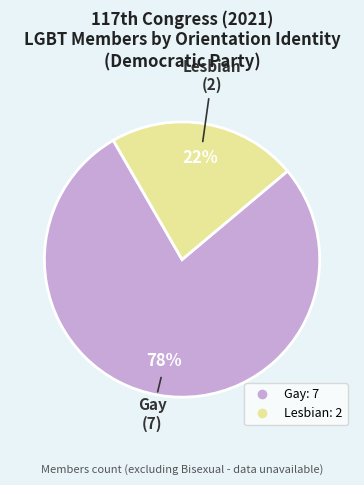

True or false: Gay accounts for 89% of the total.

False